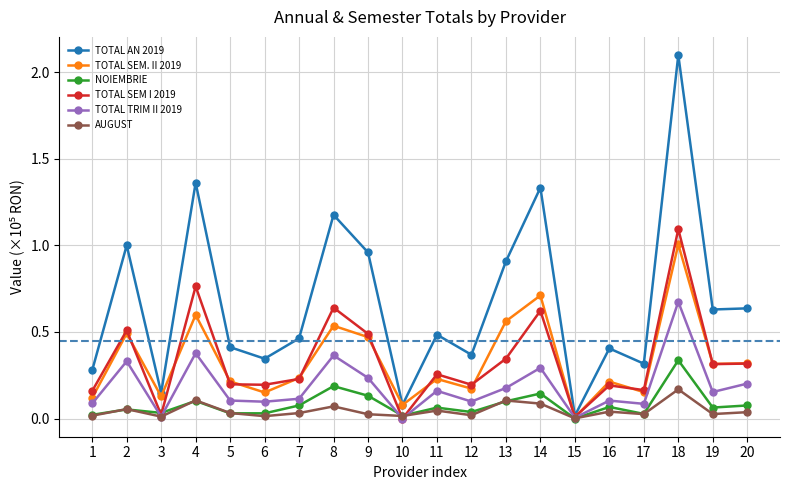

The value of AUGUST at 4 is 0.2. True or false?

False